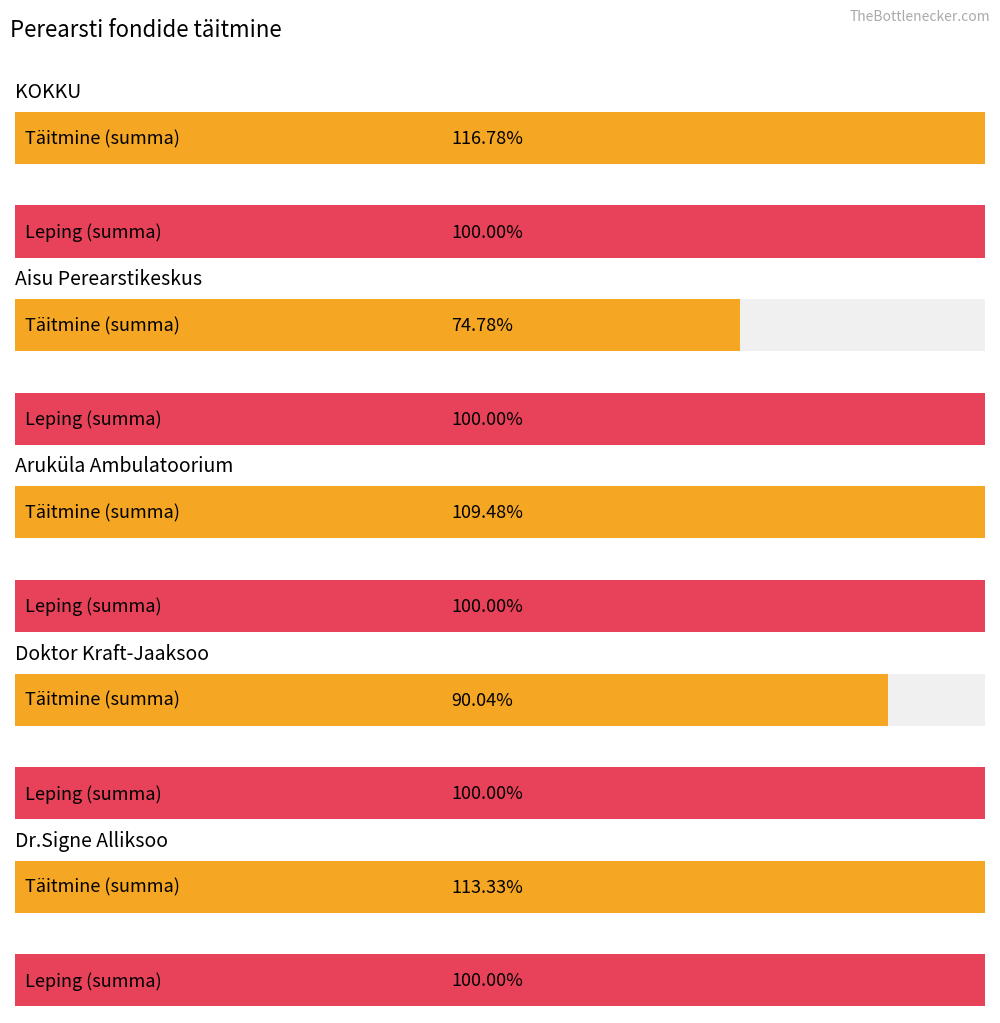

Does the chart contain any negative values?

No